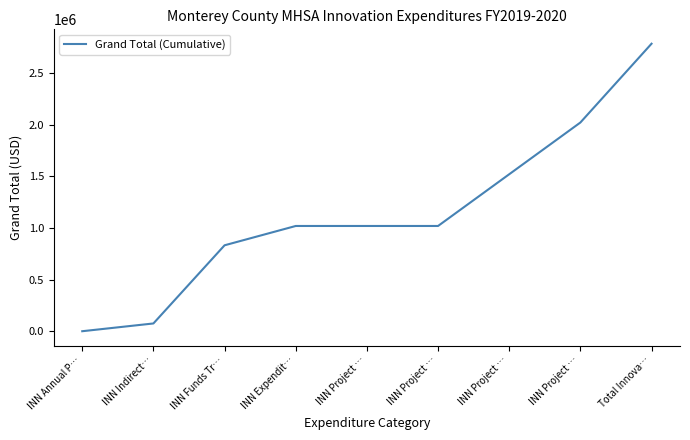

Is this an area chart (filled region under the line)?

No